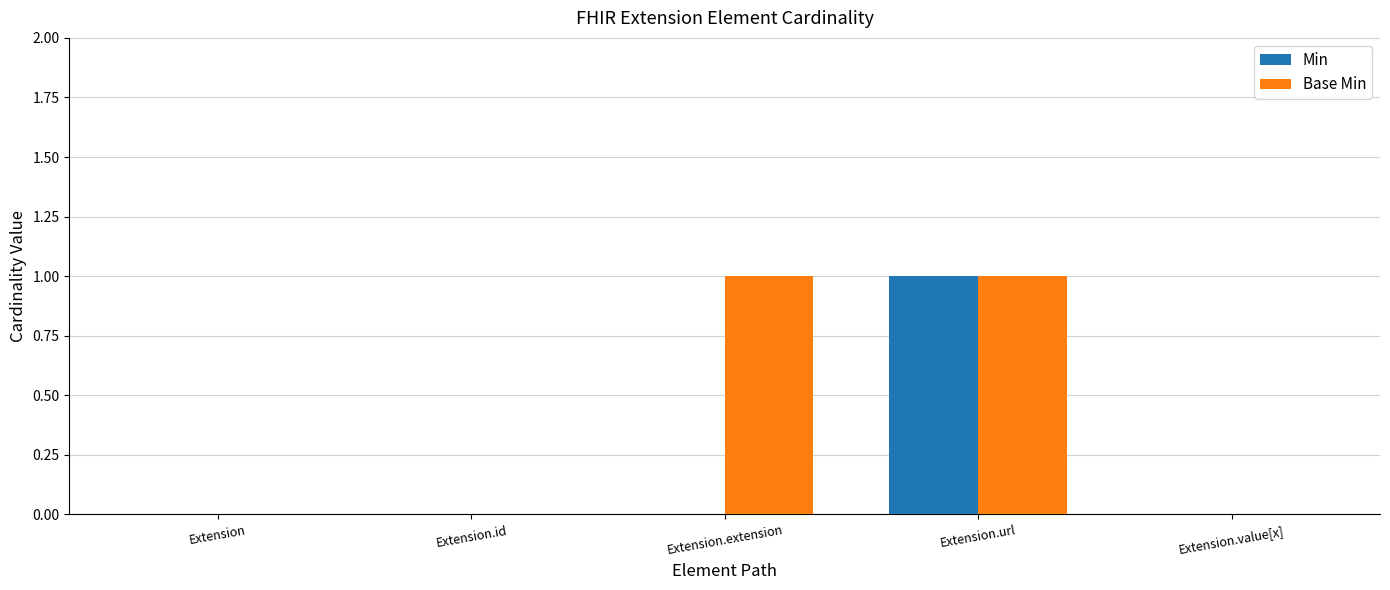

Reading left to right, what are all the values shown in this chart?

Min: 0	0	0	1	0
Base Min: 0	0	1	1	0